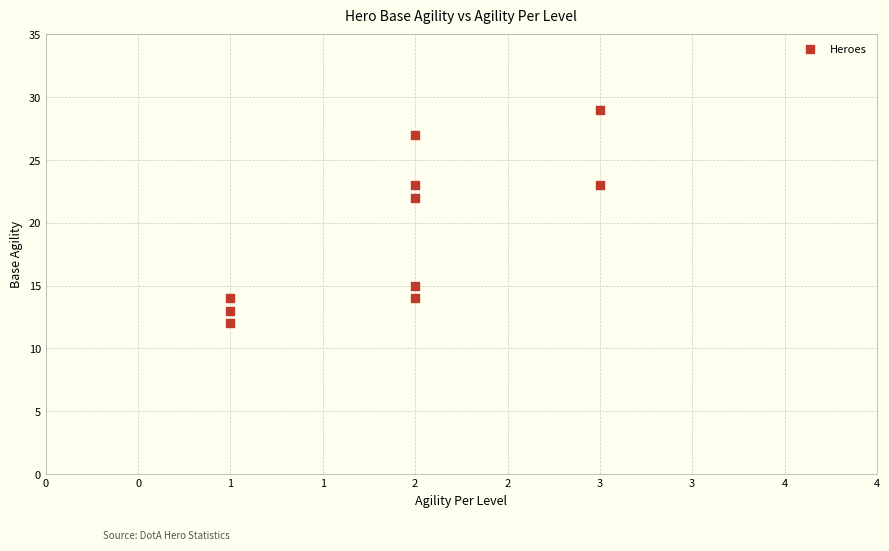

What is the average Y value?

19